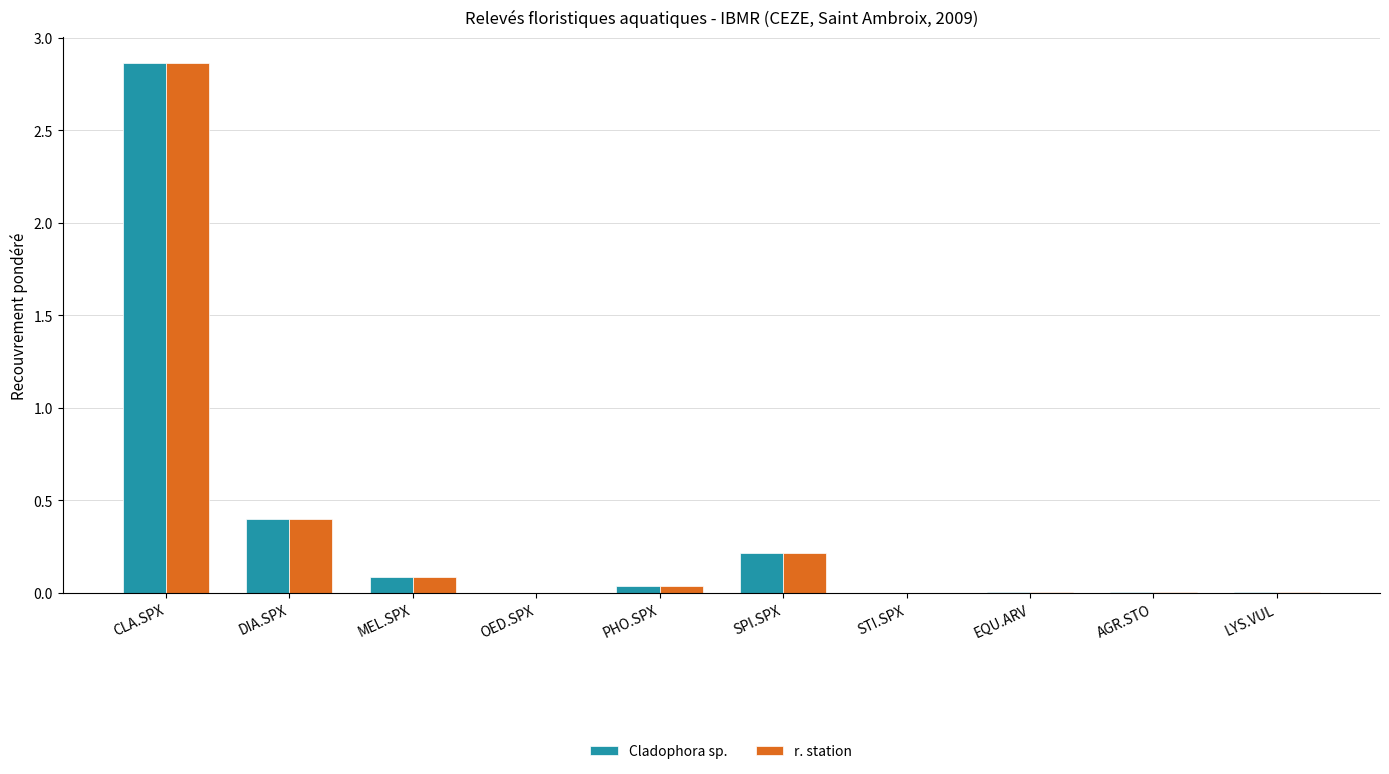

At which category is the sum across all series the highest?

CLA.SPX